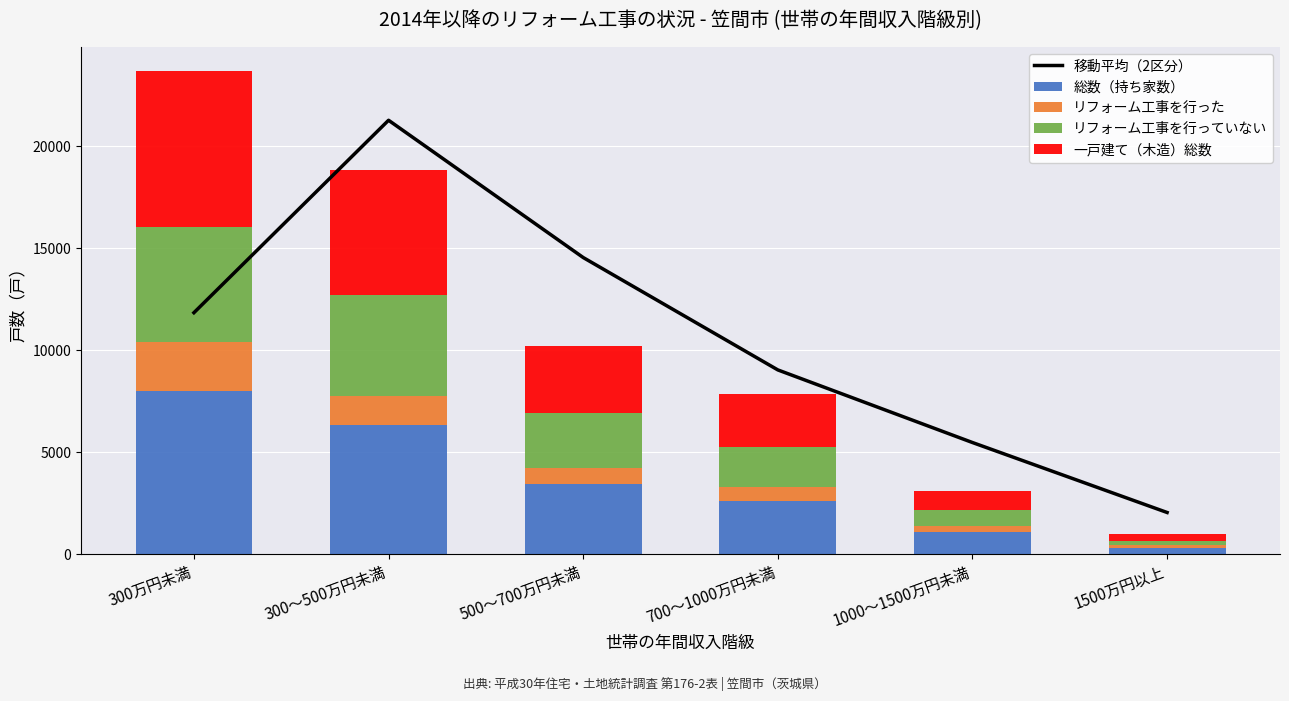

What value does the 総数（持ち家数） series have at 1000～1500万円未満, to the nearest 50?

1100